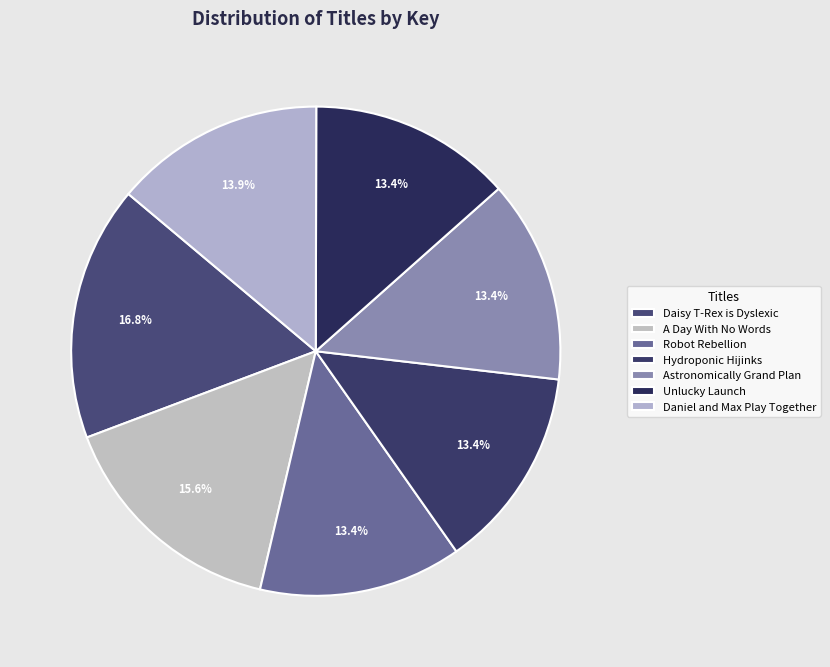

To the nearest percent, what is the difference between the largest and smallest slice percentages?

3%